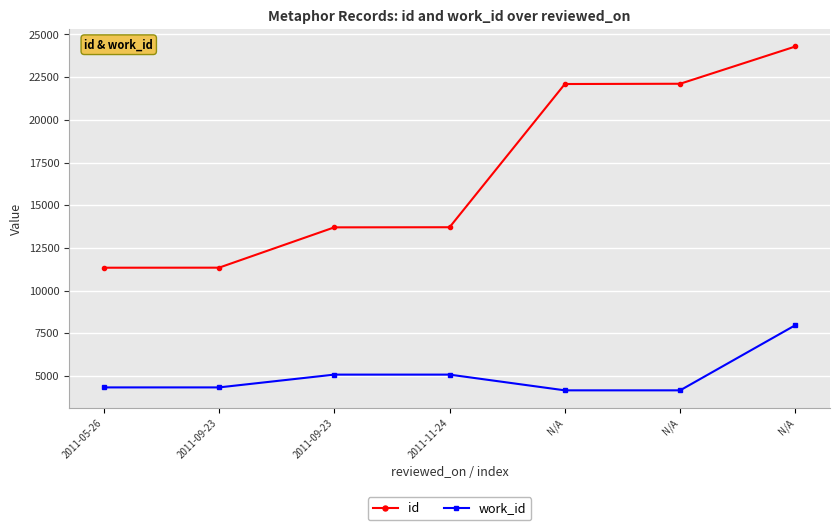

Rank the series by their maximum value, from highest to lowest.

id, work_id